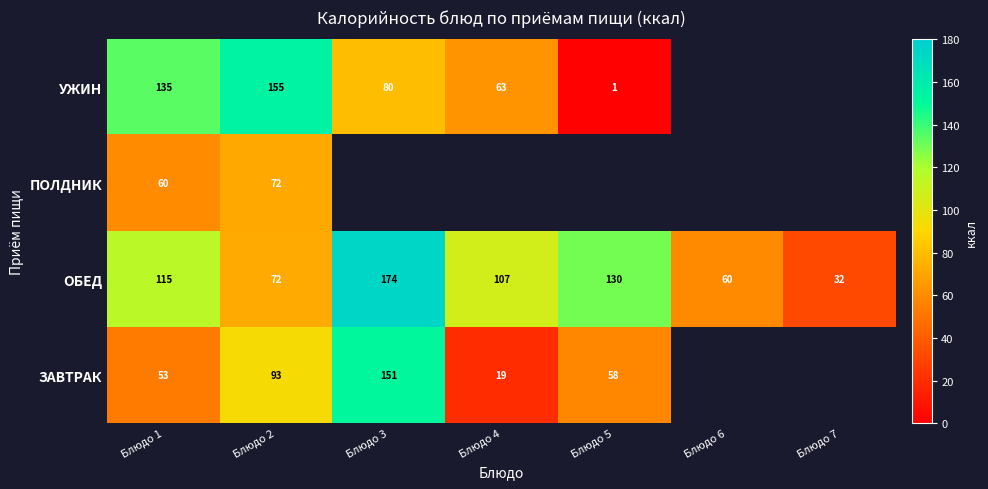

Between Блюдо 1 and Блюдо 2, which series saw the biggest shift?

ОБЕД